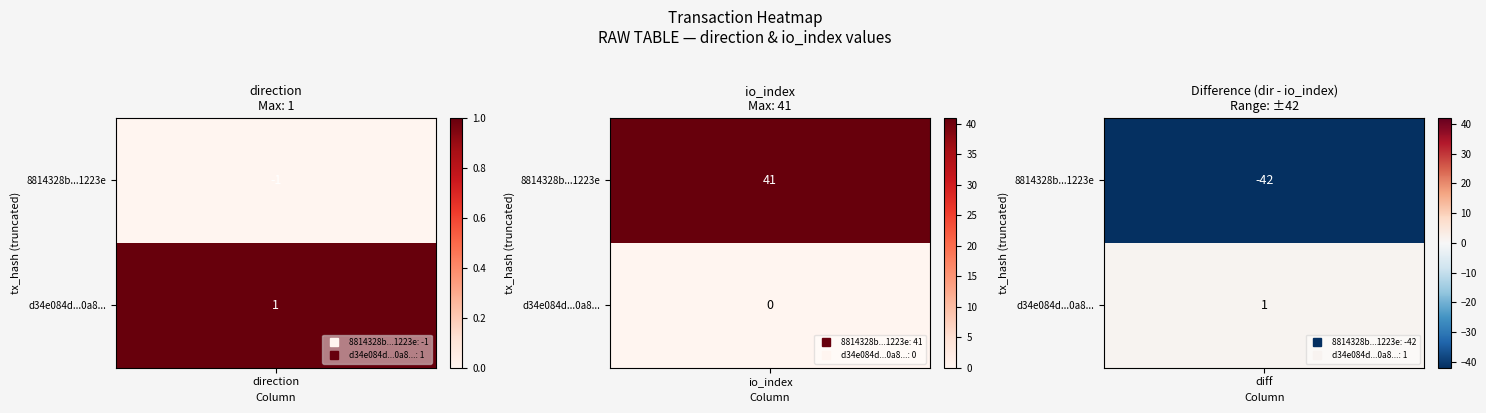

How many values in d34e084d9acf6f0fca8b805eb3ff96f4a4eb0a8 are above zero?

1